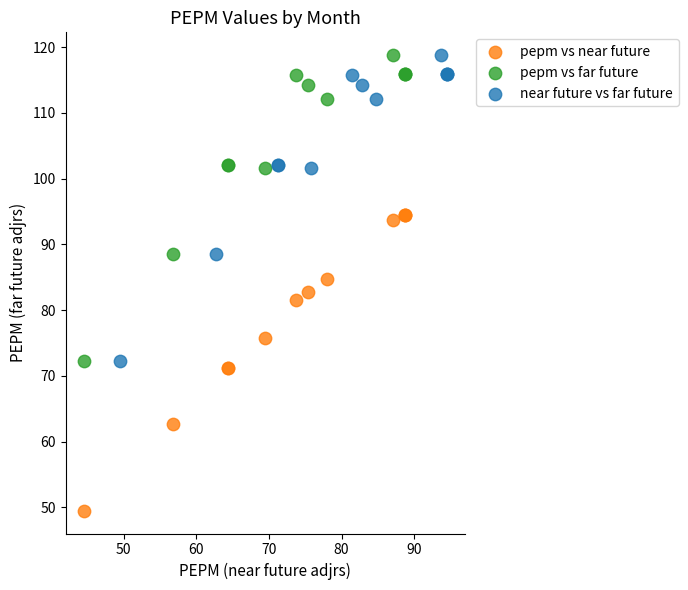

Which series contains the lowest Y value?

pepm vs near future